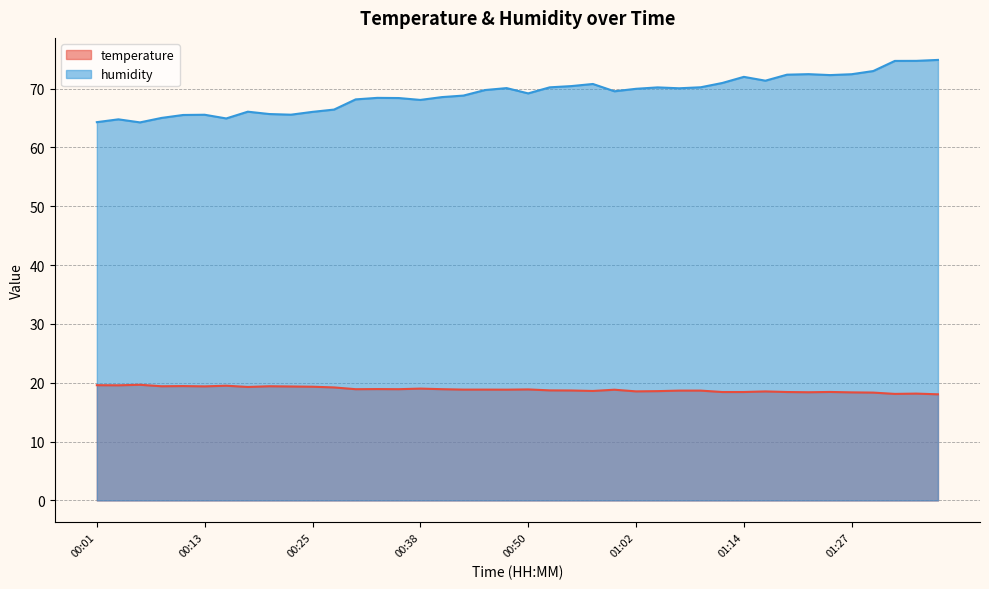

How many interior local valleys does the temperature series have?

11